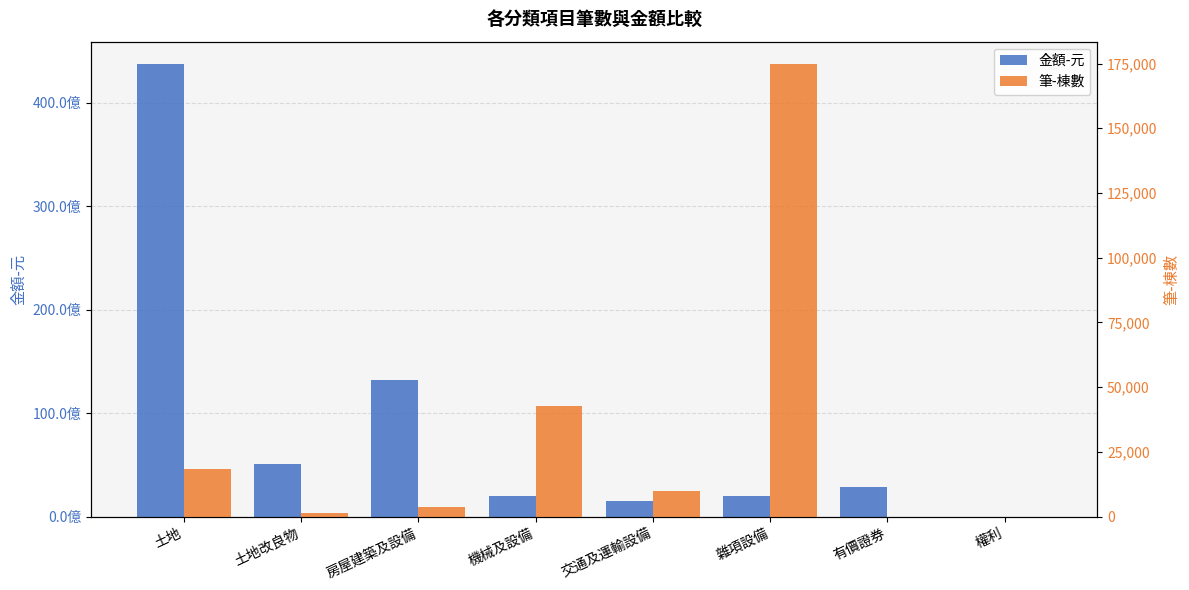

How many bars are there in total?

16